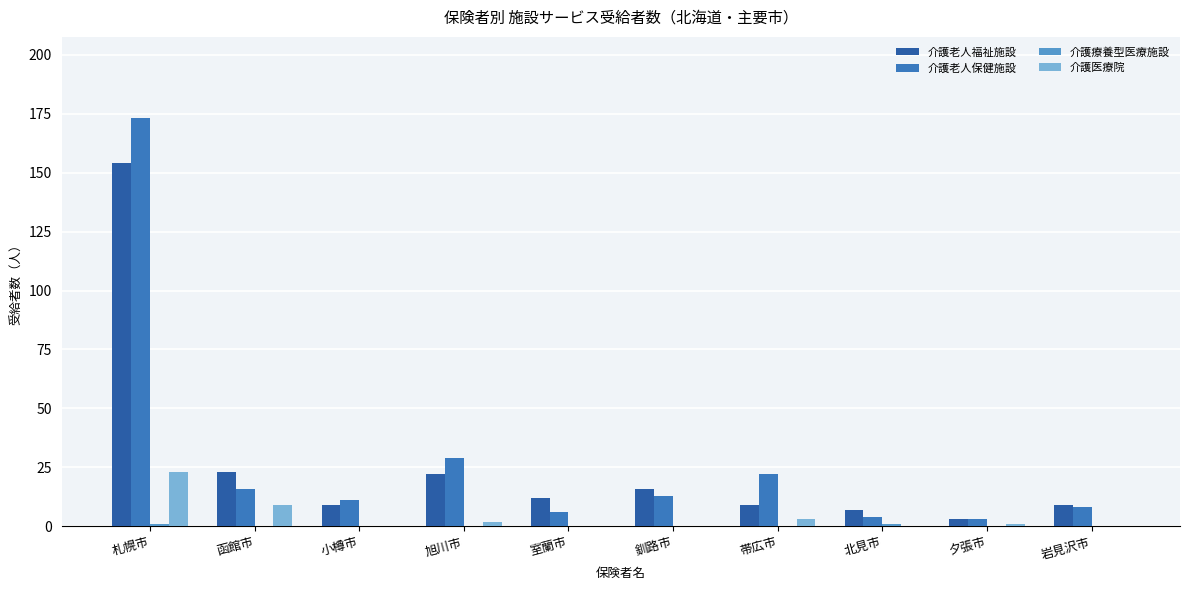

The value of 介護医療院 at 岩見沢市 is 0. True or false?

True